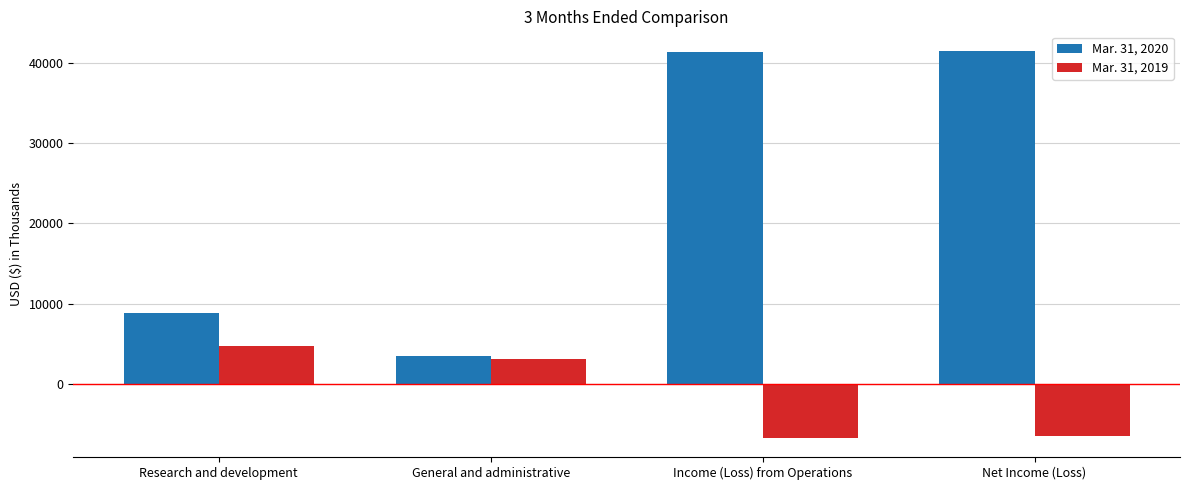

Which series has the largest total across all categories?

Mar. 31, 2020